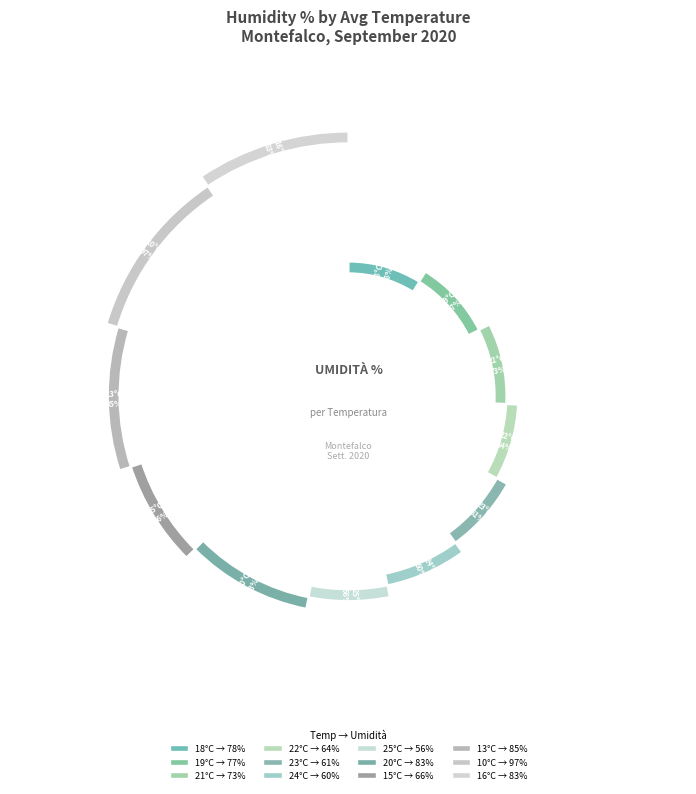

The 20°C slice represents 9% of the pie. True or false?

True